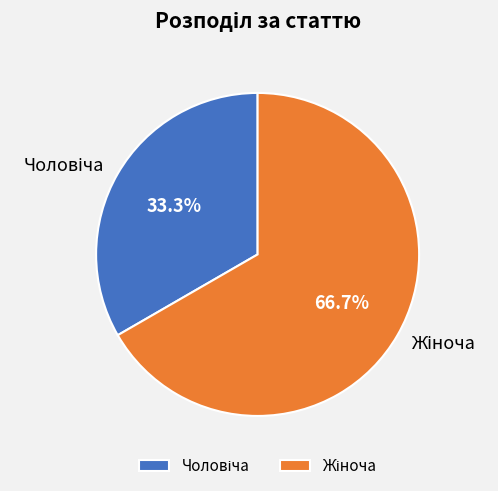

Is there a majority slice in this chart?

Yes